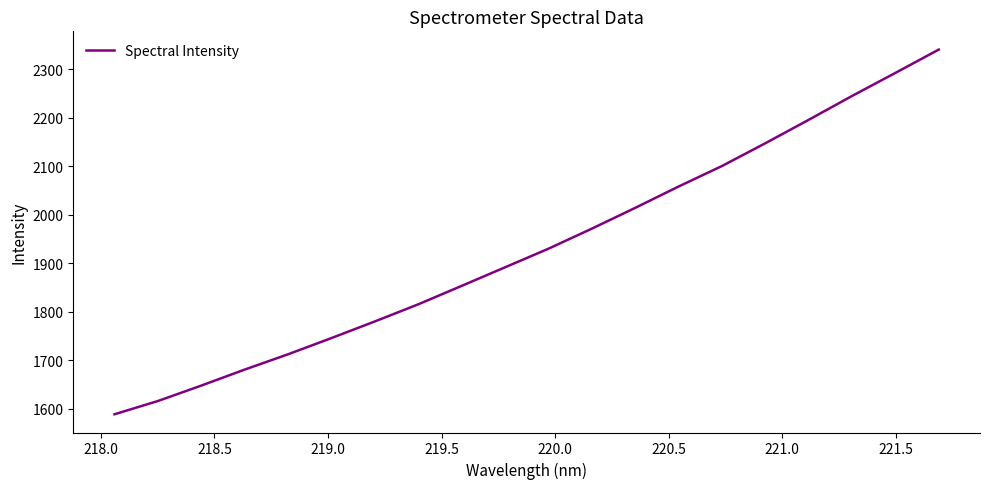

What is the minimum value shown in the chart?

1588.4